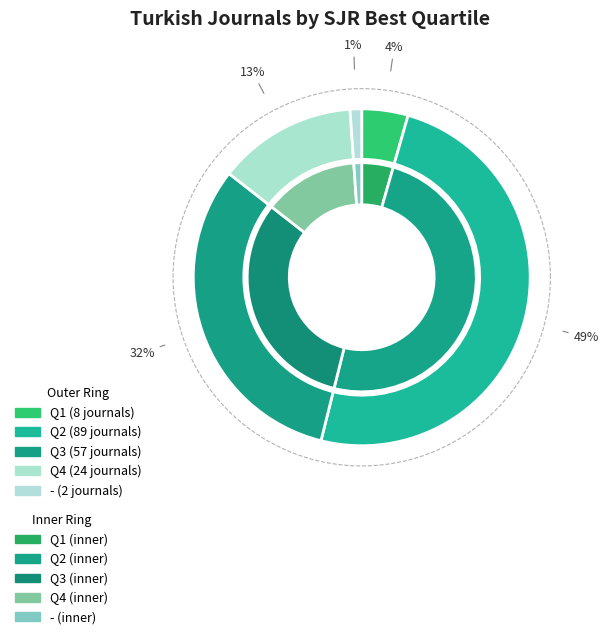

The Q1 slice represents 19% of the pie. True or false?

False